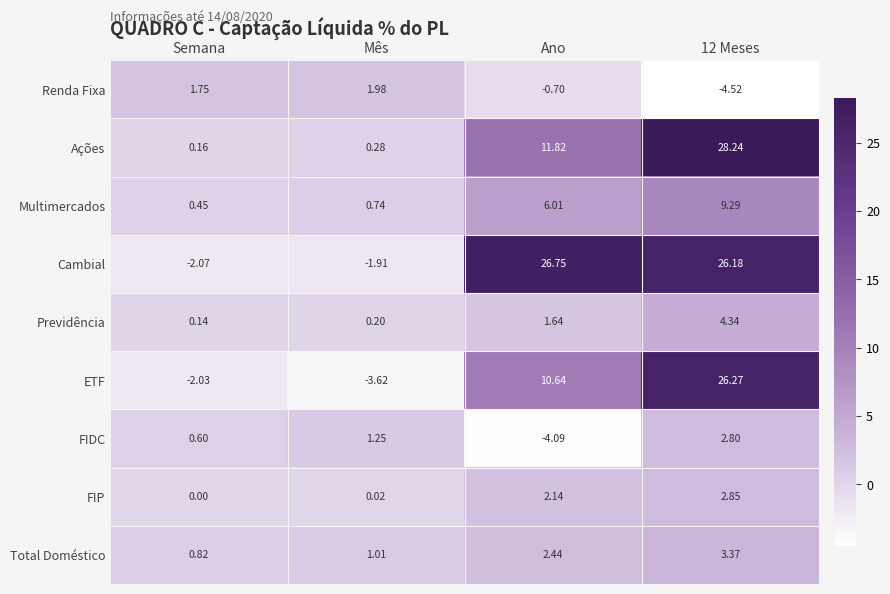

At which label does FIDC reach its minimum?

Ano